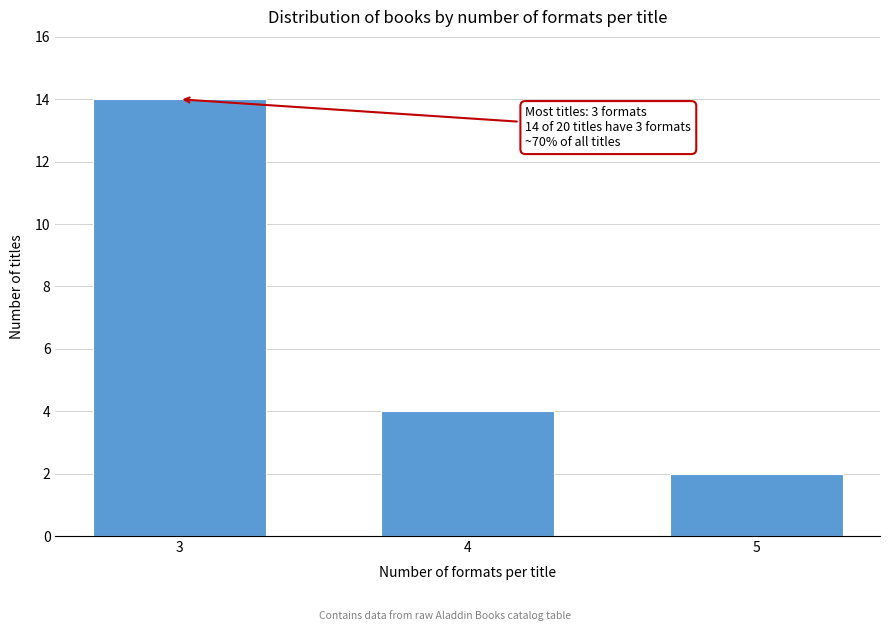

Reading left to right, list all the values displayed in this chart.

14	4	2